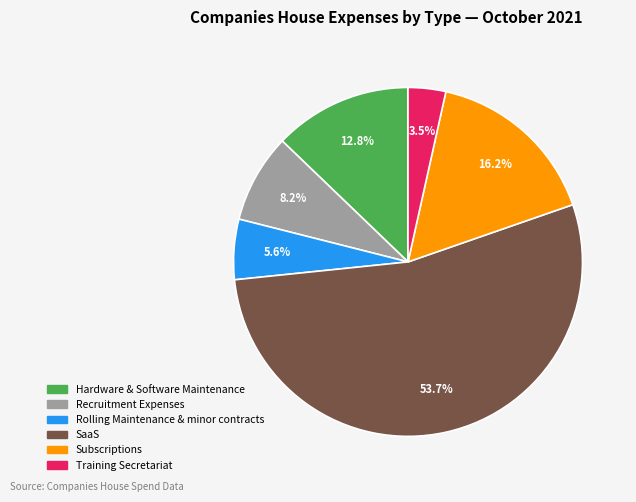

Is there a majority slice in this chart?

Yes